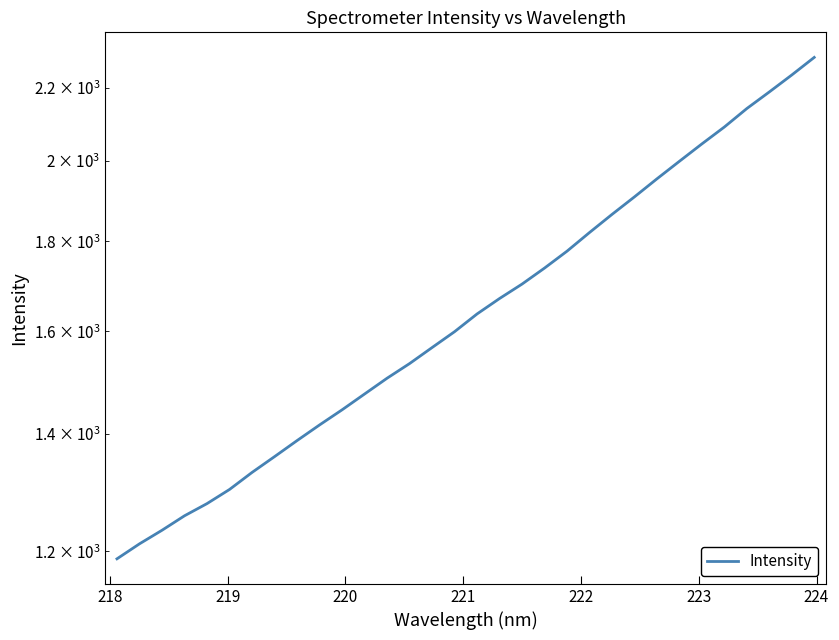

What is the value of the 18th point from the left?

1670.4